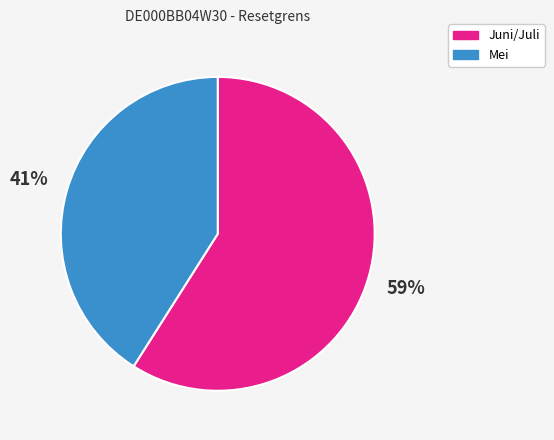

Does any single category account for the majority?

Yes